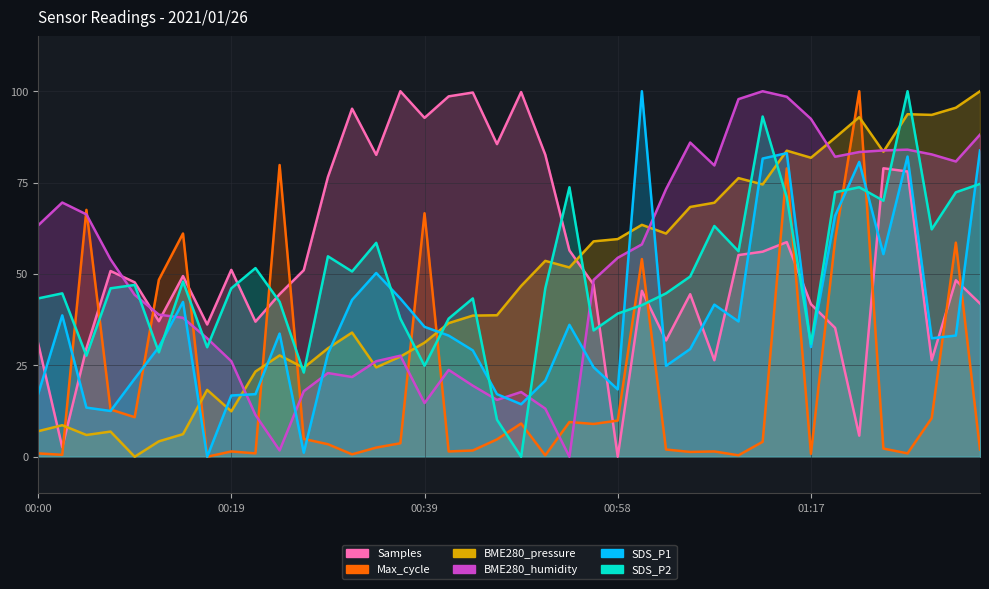

Which series has the largest range (max minus min)?

SDS_P1